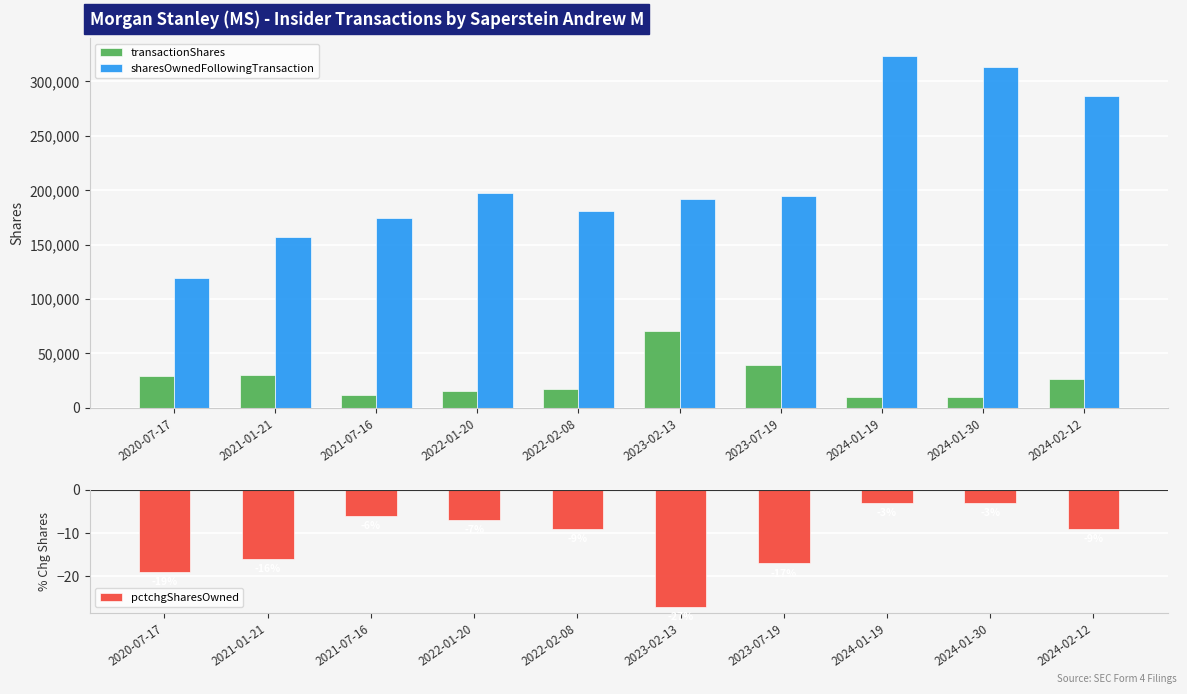

What is the maximum value for pctchgSharesOwned?

-3